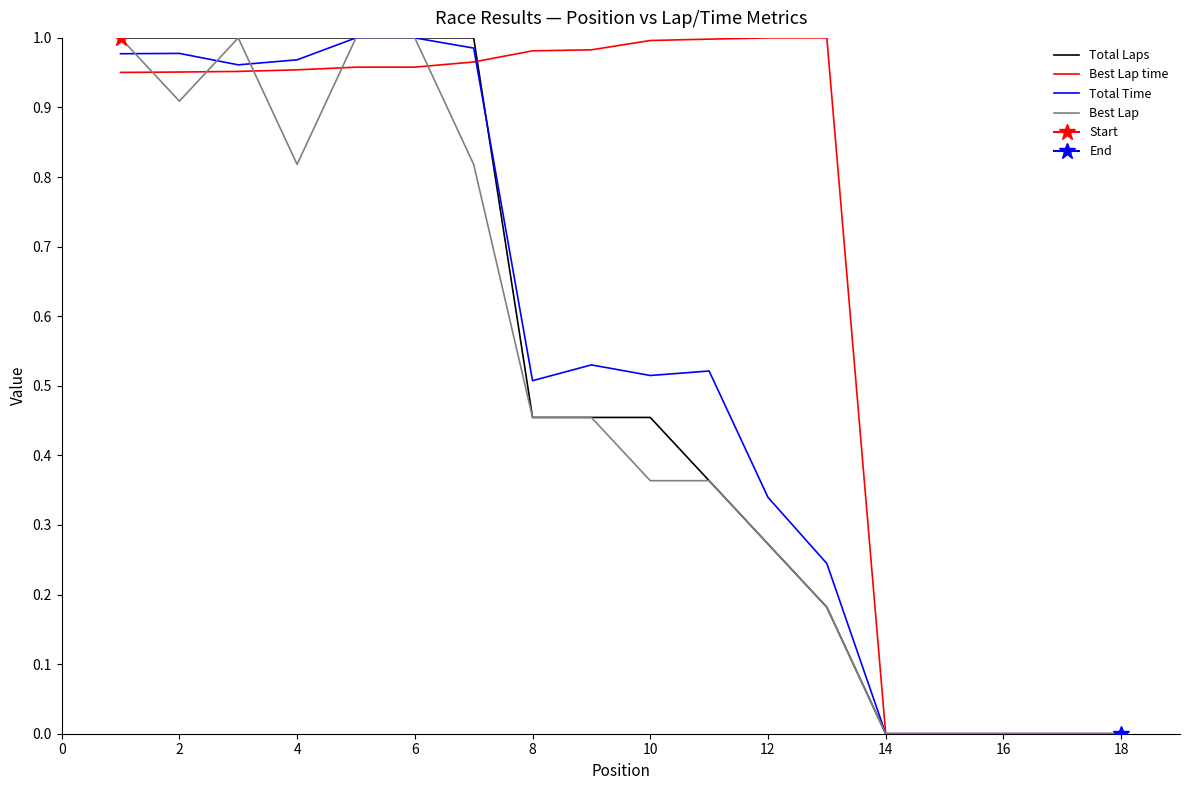

True or false: Total Laps has more than 2 points higher than both neighbors.

False